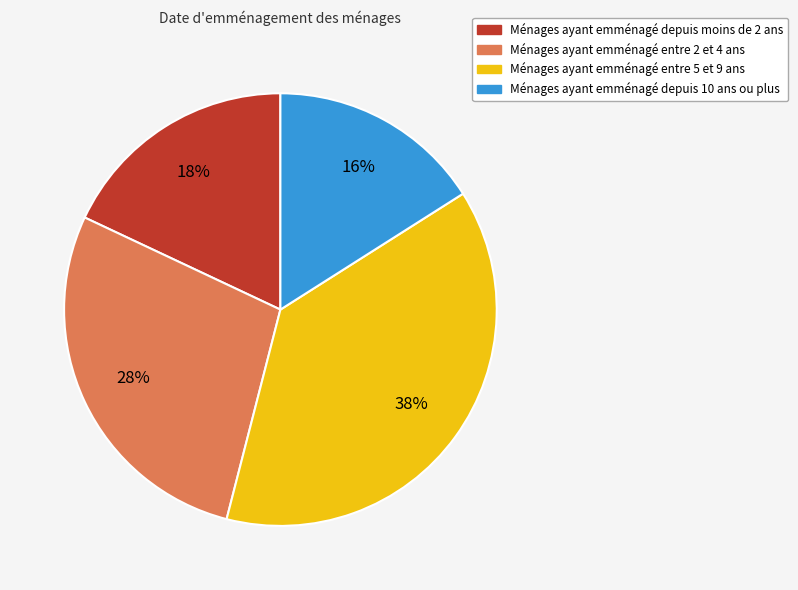

Is it true that Ménages ayant emménagé depuis 10 ans ou plus is 25% of the pie?

False